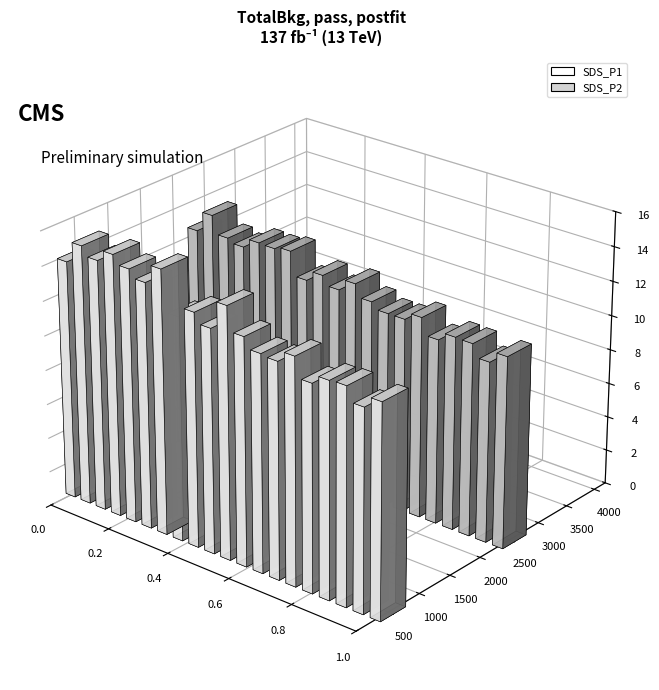

Reading left to right, what are all the values shown in this chart?

SDS_P1: 13.8	15.1	14.6	15.2	14.7	14.2	15.3	13.0	13.6	13.0	14.6	13.2	12.6	12.5	13.1	11.9	12.4	12.5	11.7	12.3
SDS_P2: 12.3	13.6	12.5	12.3	12.8	12.8	13.0	11.6	12.2	11.7	12.3	11.6	11.3	11.3	11.7	10.8	11.2	11.2	10.5	11.1